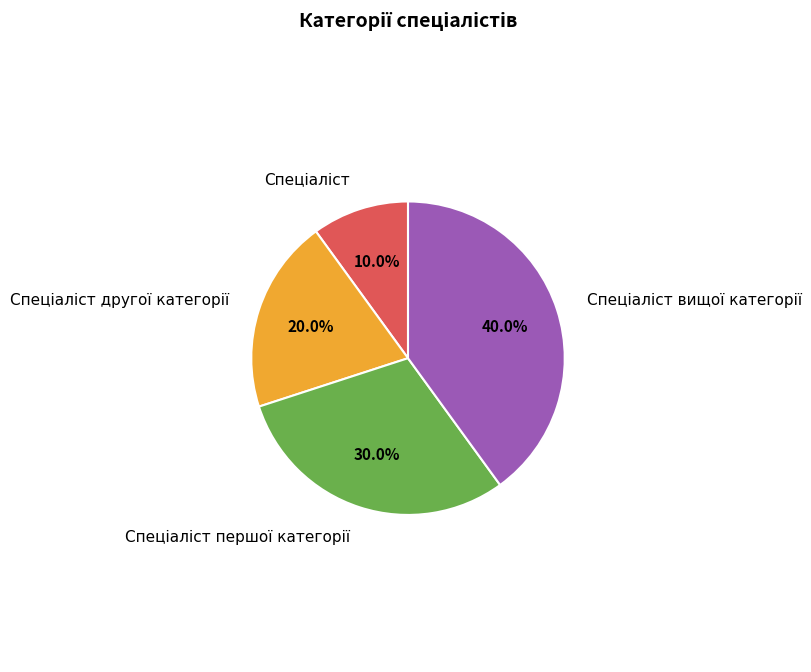

Is there any slice that represents more than half of the pie?

No